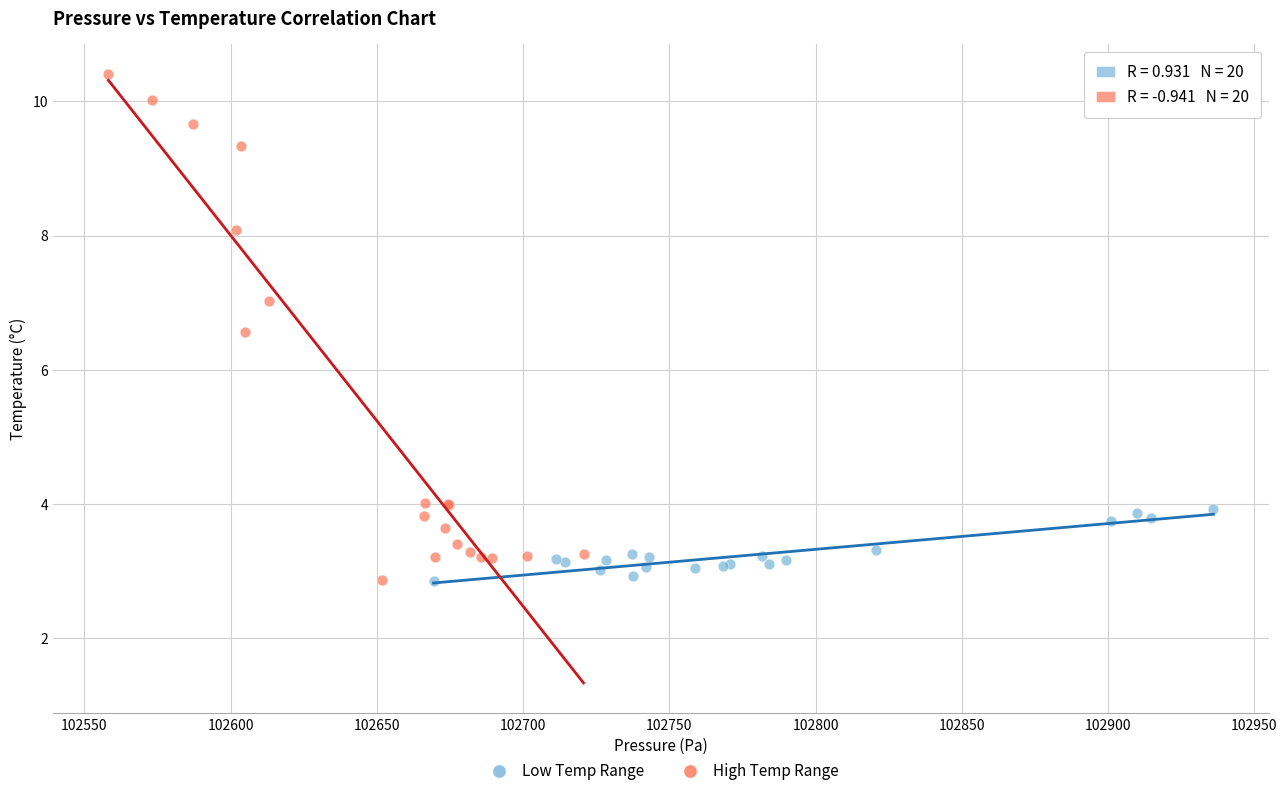

Which series has the widest spread of Y values?

High Temp Range